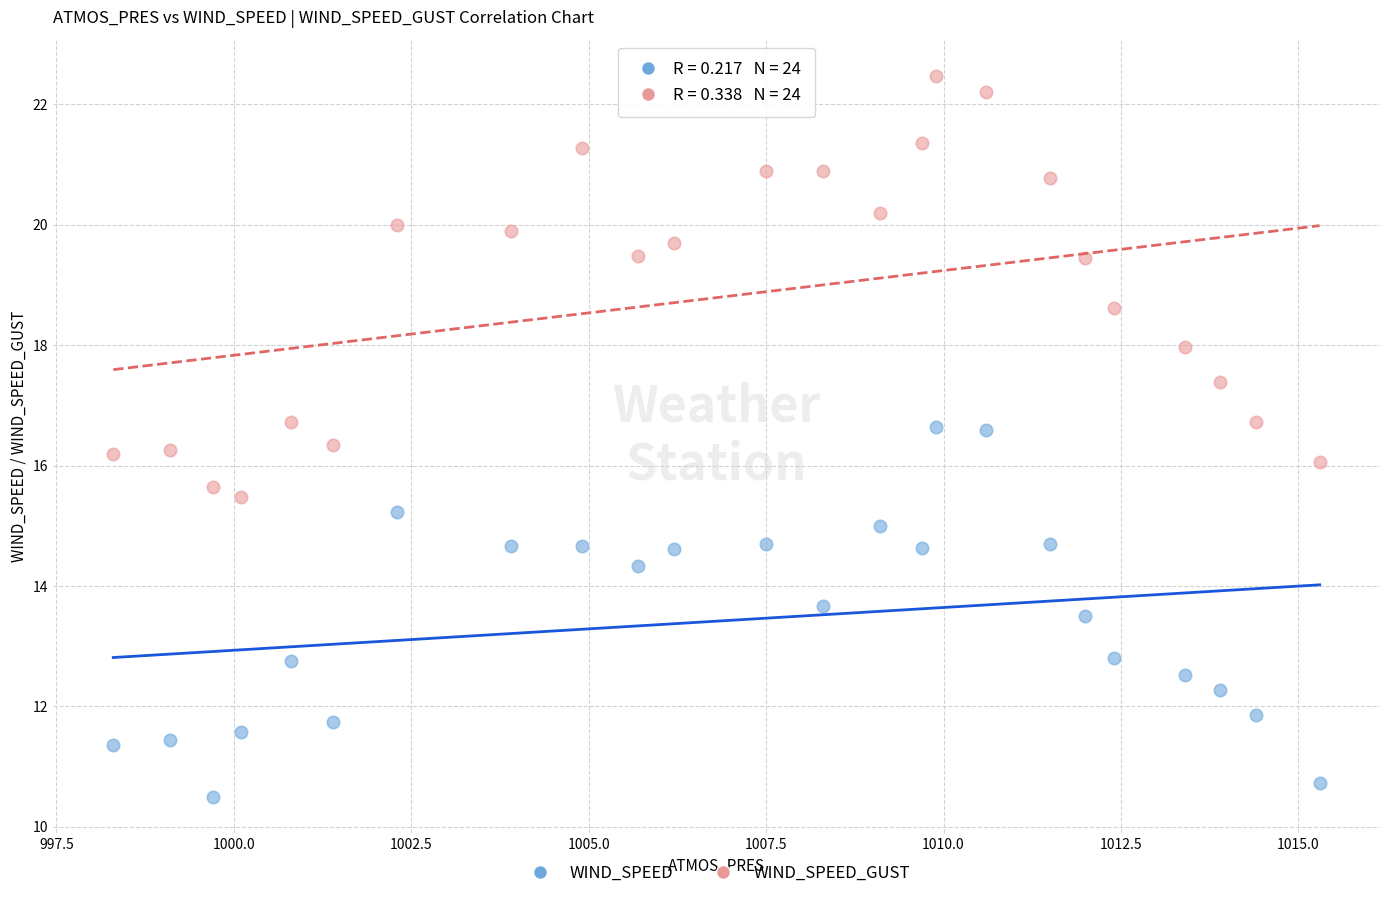

Across all data points, what is the range of X values (max minus min)?

17.0